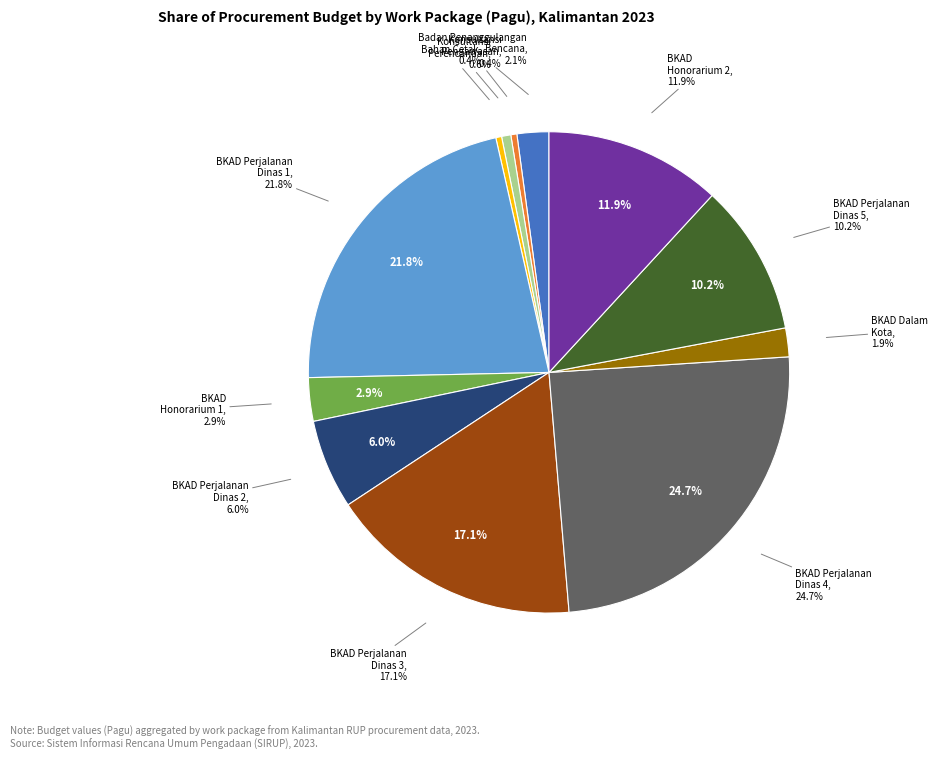

Which category has the biggest portion of the pie?

Badan Keuangan dan Aset Daerah (Perjalanan Dinas 4)